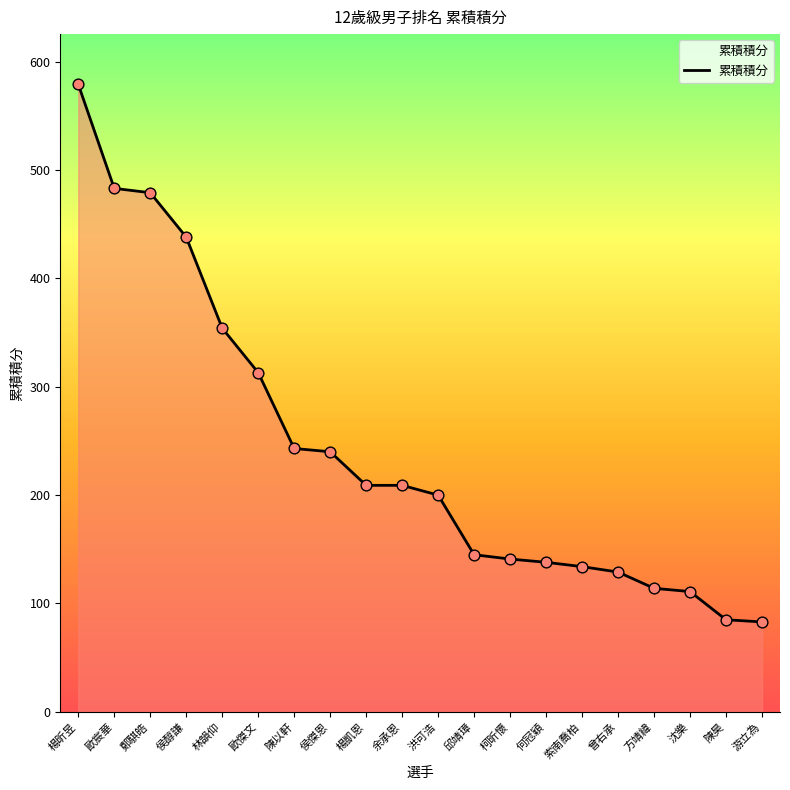

What is the change in value from 楊昕昱 to 歐宸華?

-96